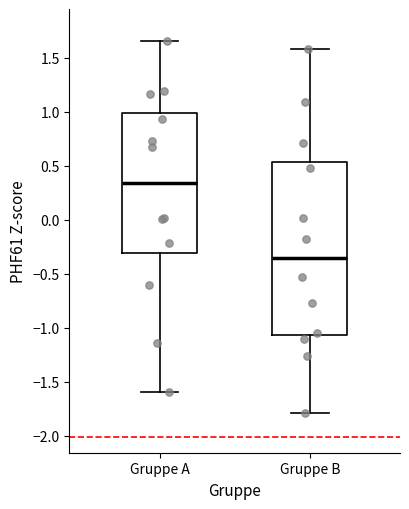

Where is the upper edge of the box for Gruppe B on the y-axis? The values are not printed on the chart, so give them approximately, as read against the axis.

0.55